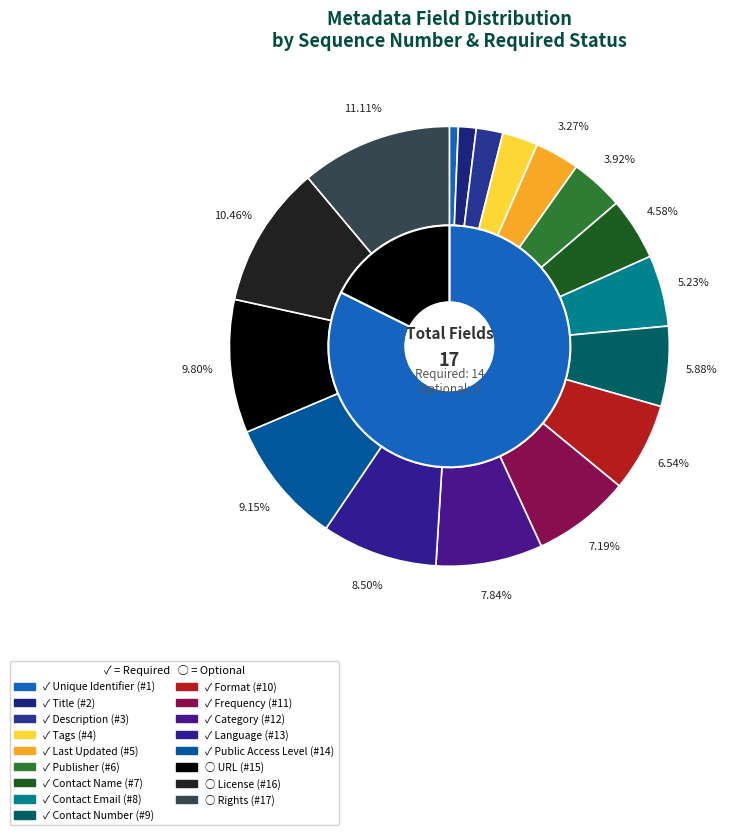

To the nearest percent, what portion does Unique Identifier represent?

1%